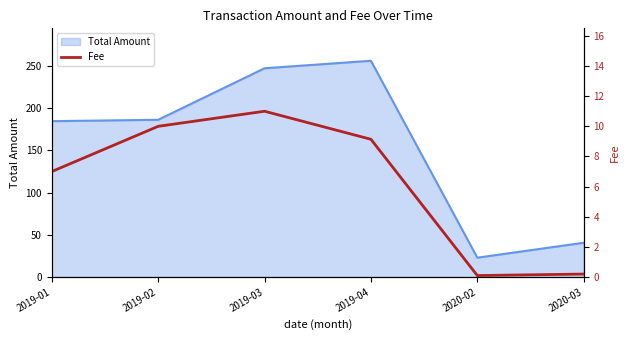

What is the maximum value for Total Amount?

256.3